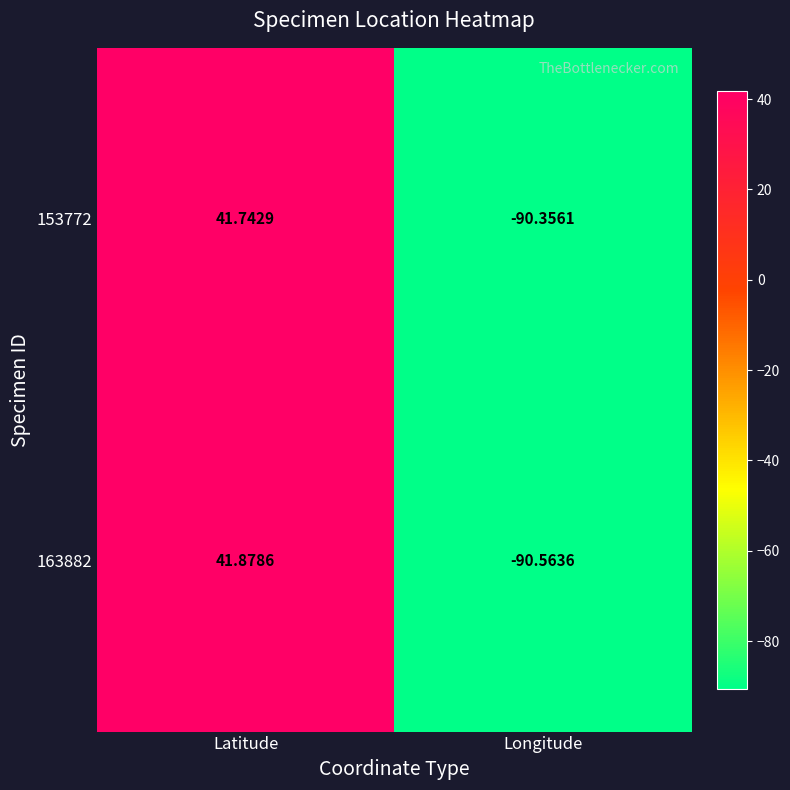

Where does the 163882 series first go above 41?

Latitude